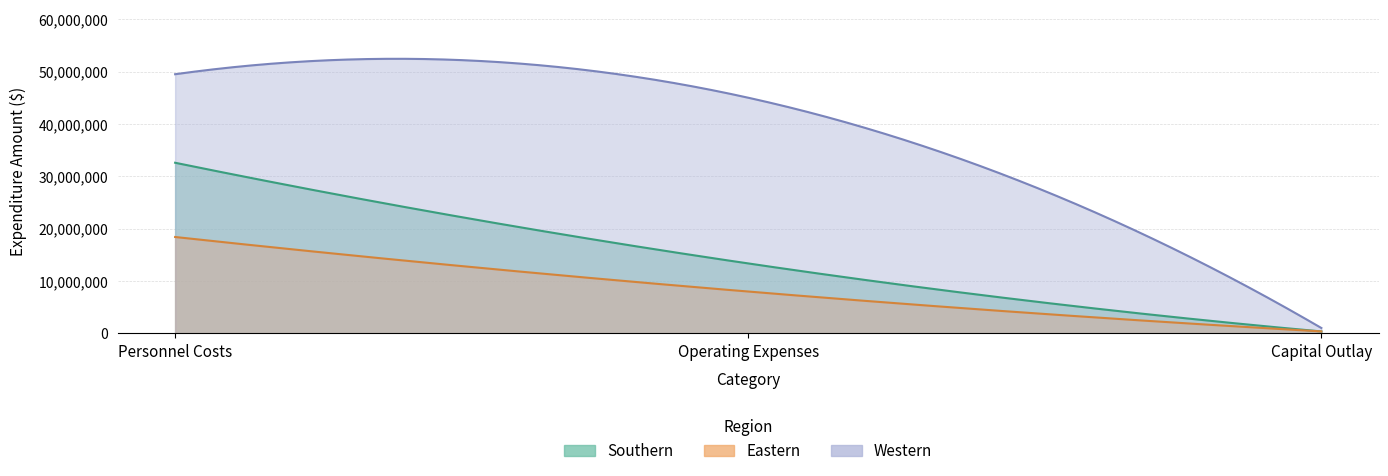

Reading left to right, extract all data points from this chart.

Southern: 32572400	13339600	350000
Eastern: 18389998	7971455	357294
Western: 49483703	44996740	1010500